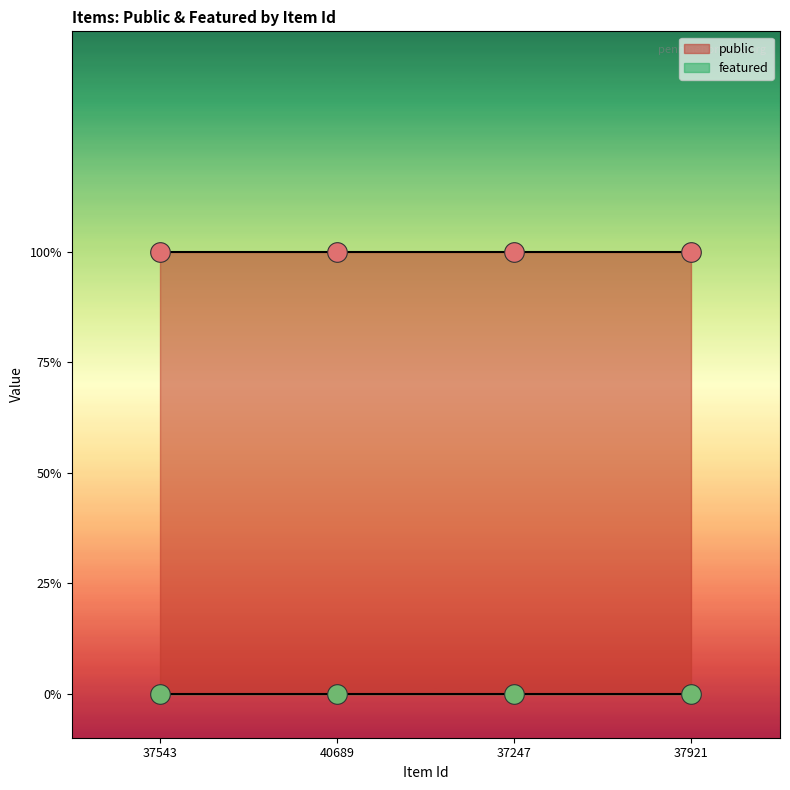

What are all the series names shown in the legend?

public, featured